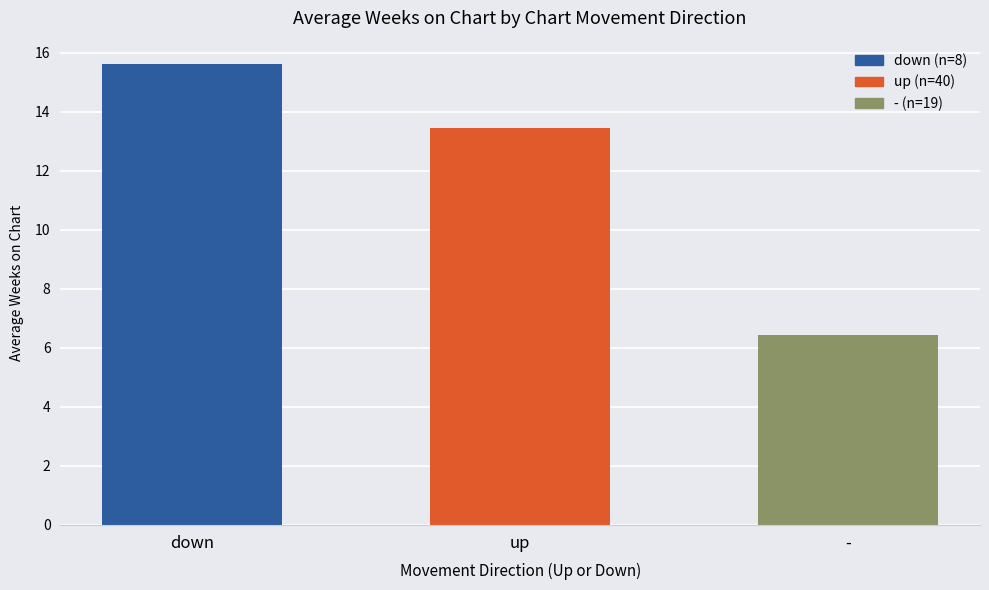

At which category does the chart reach its peak across all series?

down